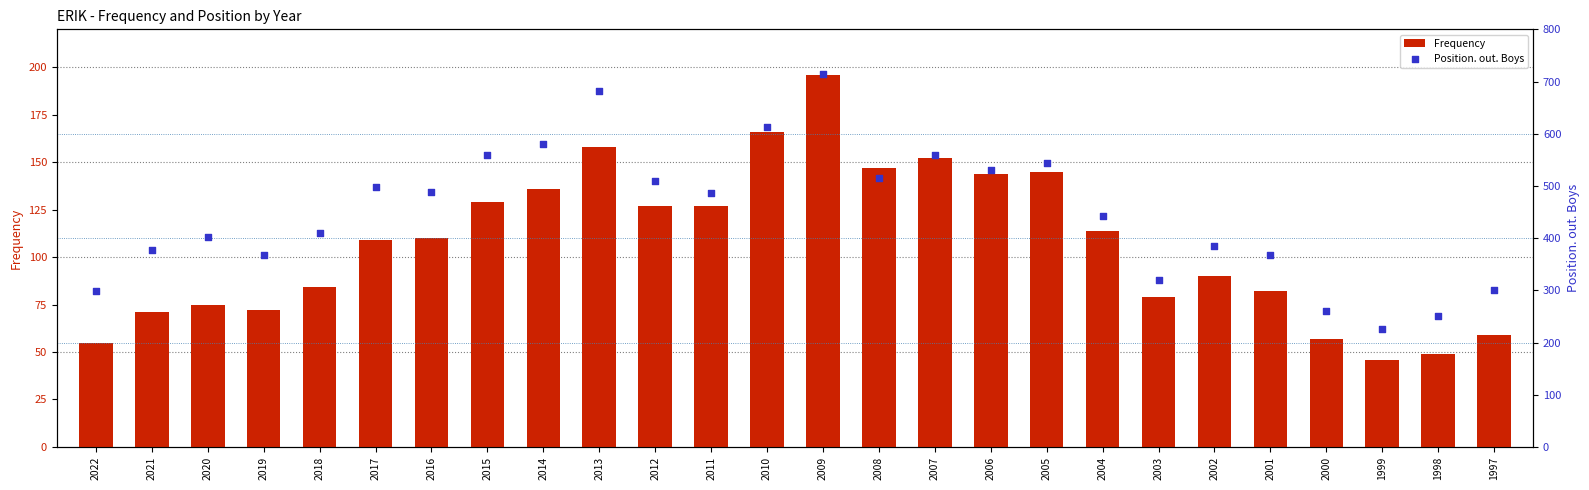

At how many categories does at least one series exceed 504?

10